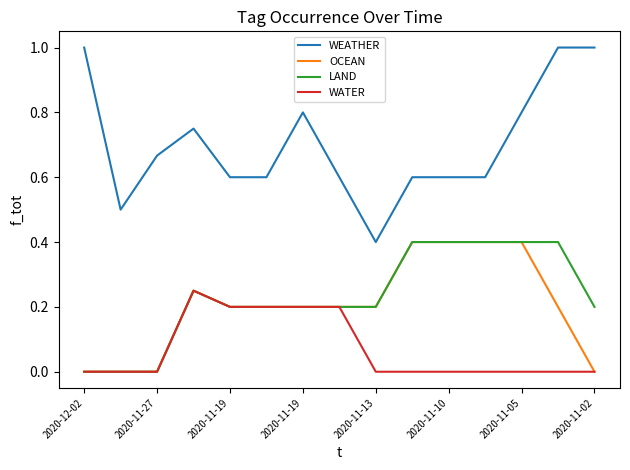

What are all the series names shown in the legend?

WEATHER, OCEAN, LAND, WATER